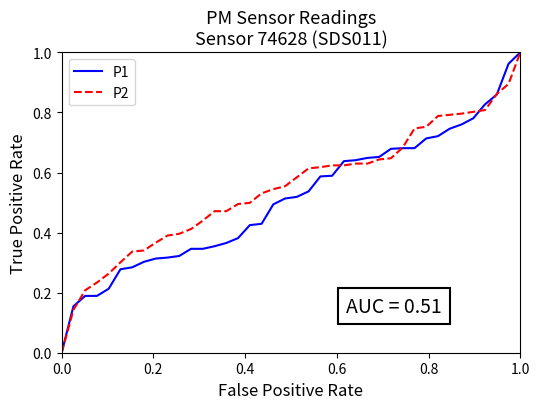

How many lines are shown in the chart?

2